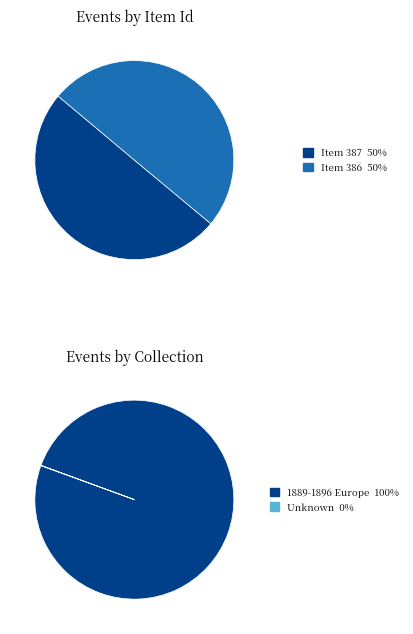

Count the number of slices in the pie.

2